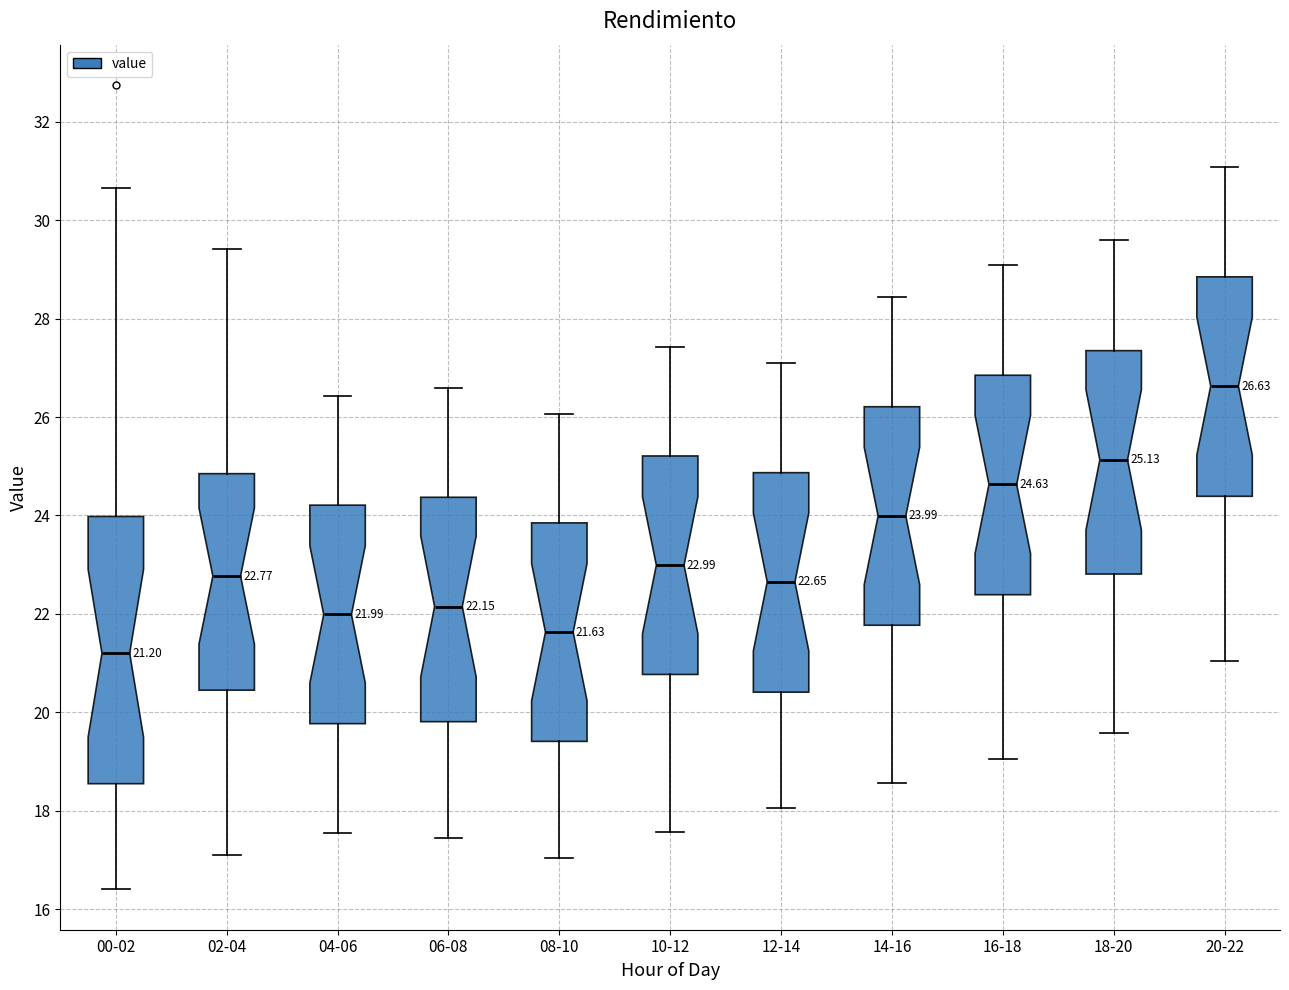

Which box is the tallest, from its lower edge to its upper edge?

00-02